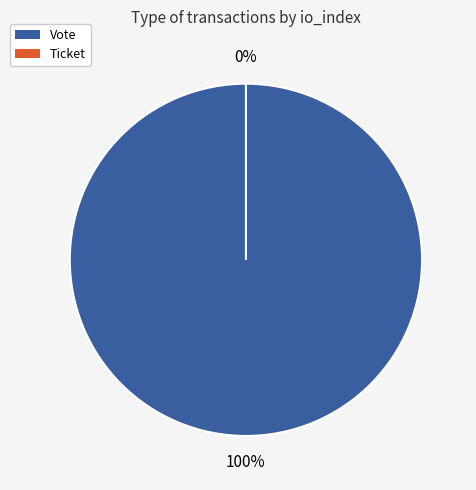

Between Ticket and Vote, which is larger?

Vote